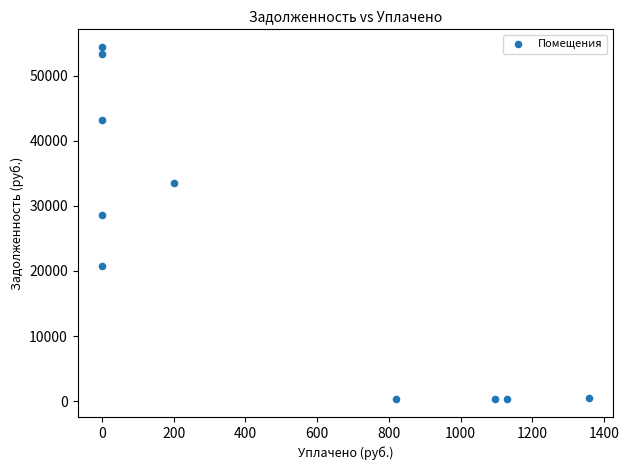

What Y value in the scatter plot is closest to 27351?

28626.1